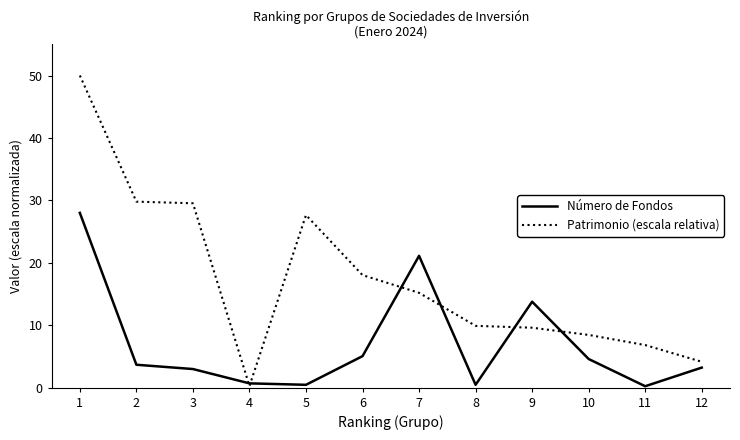

What is the difference between the second highest and minimum values in the Patrimonio (escala relativa) series?

29.5